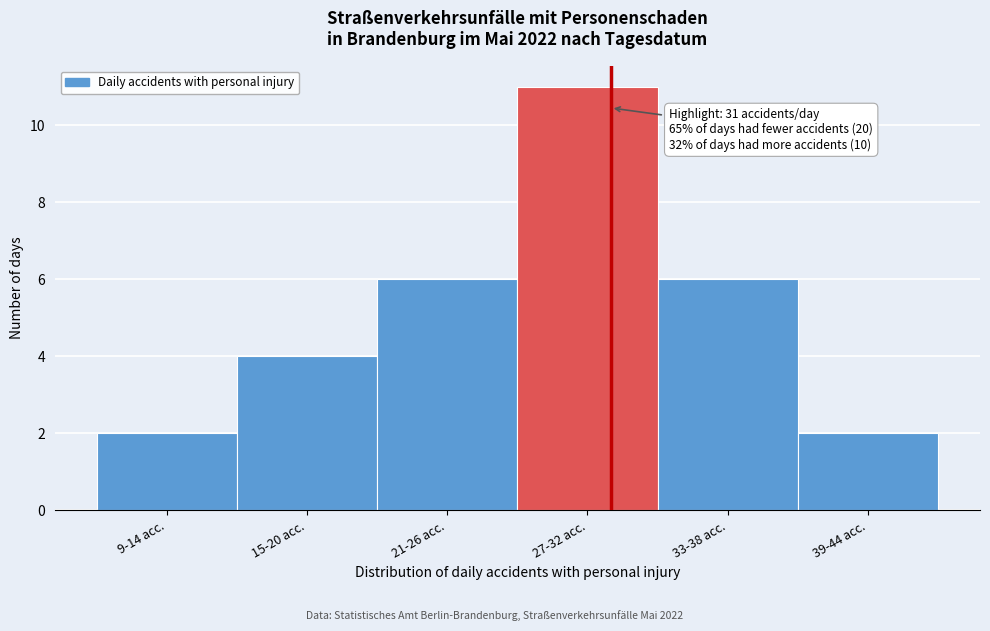

Reading left to right, what are all the values shown in this chart?

2	4	6	11	6	2